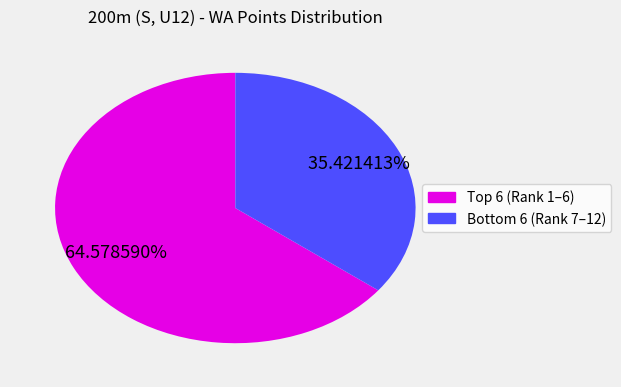

Does any single category account for the majority?

Yes